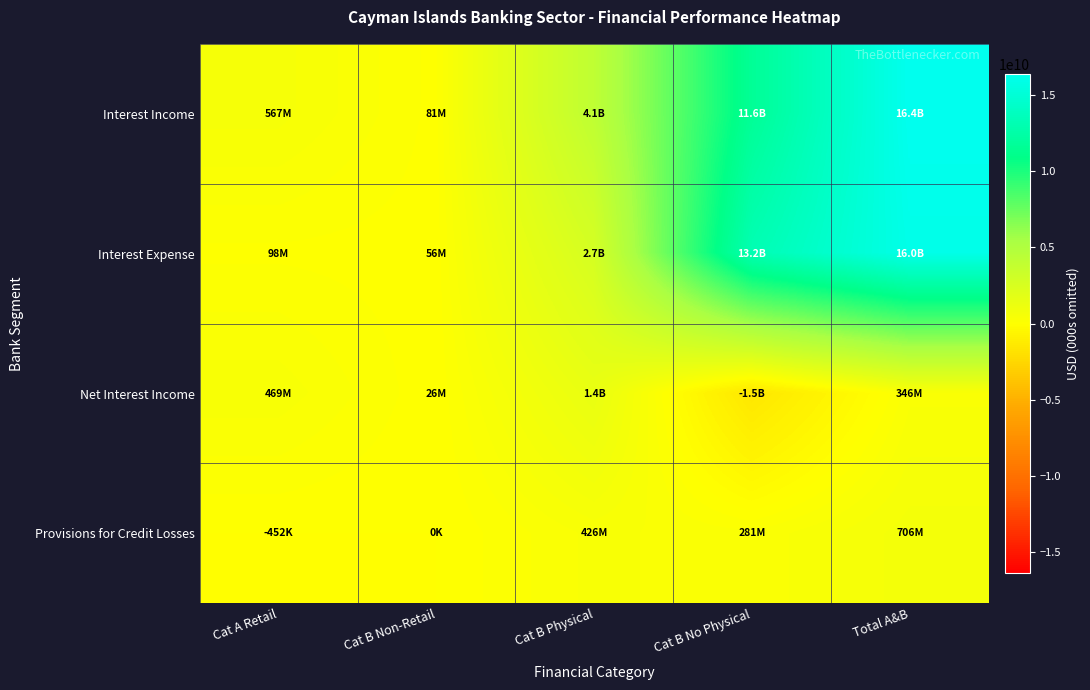

At which category does the chart reach its peak across all series?

Total A&B